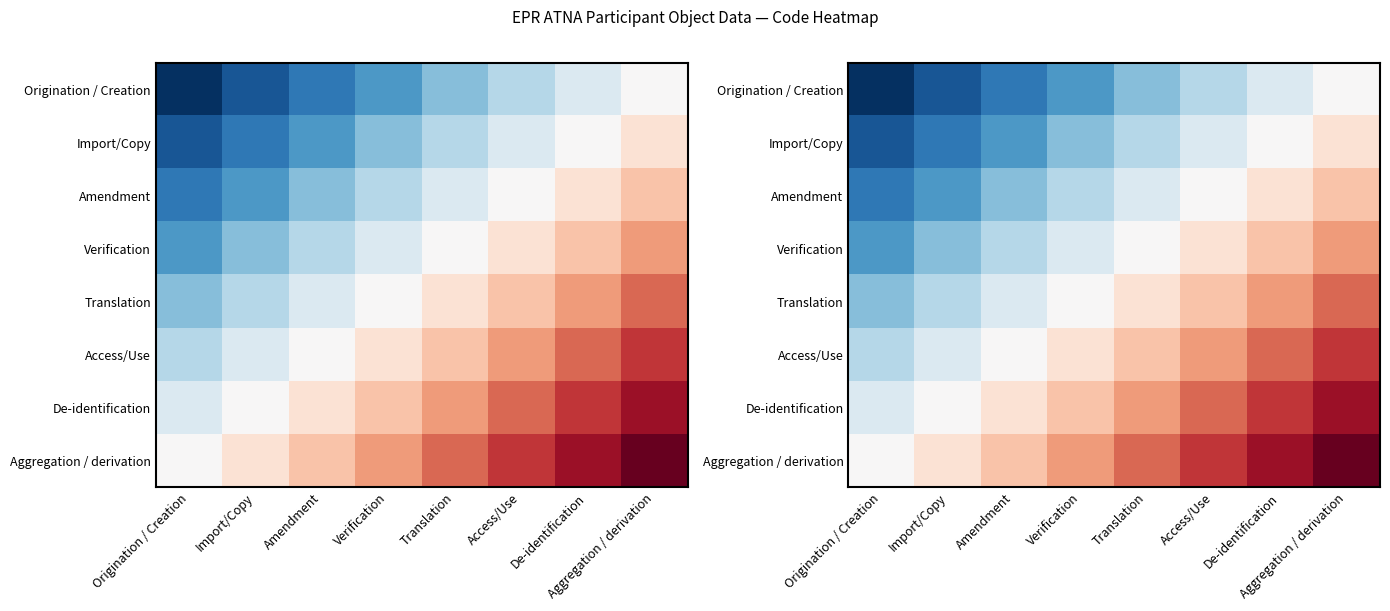

At how many categories does at least one series exceed 14?

1